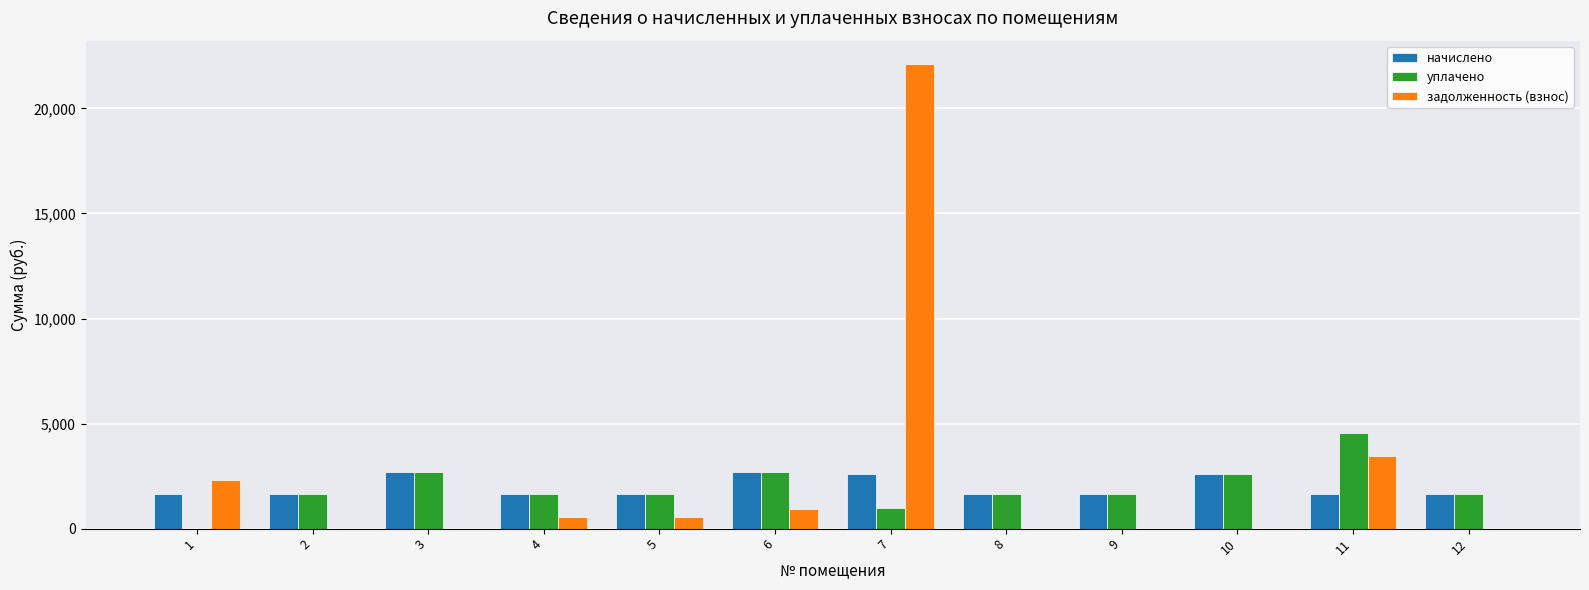

True or false: уплачено has a value of 2701.0 at 8.

False